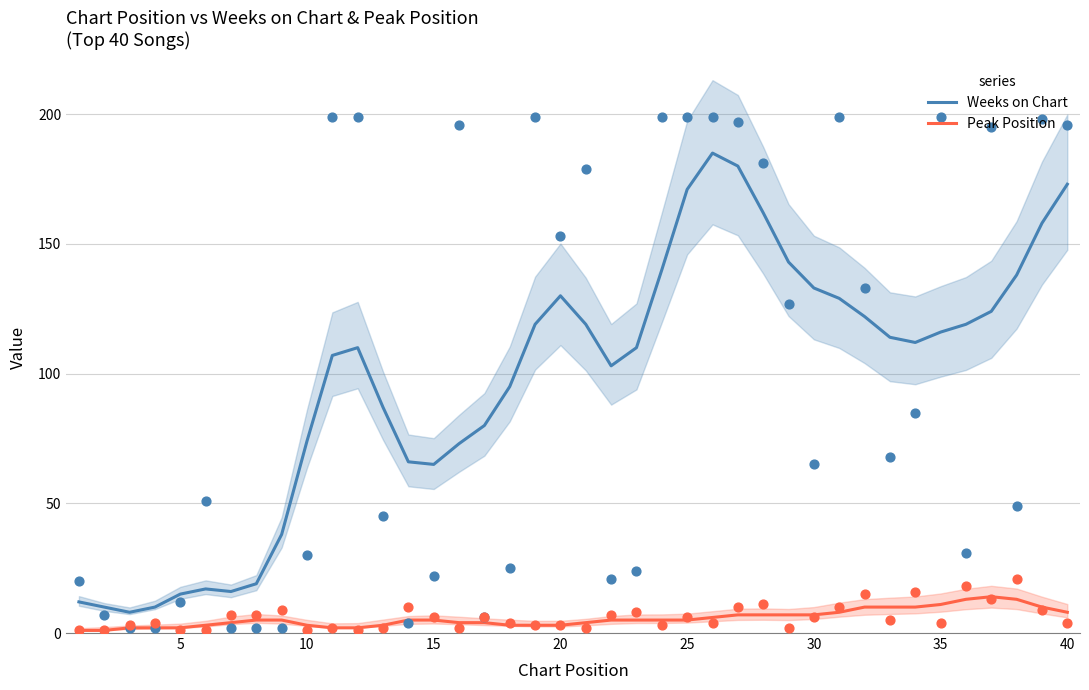

Which series reaches the maximum Y coordinate?

Weeks on Chart